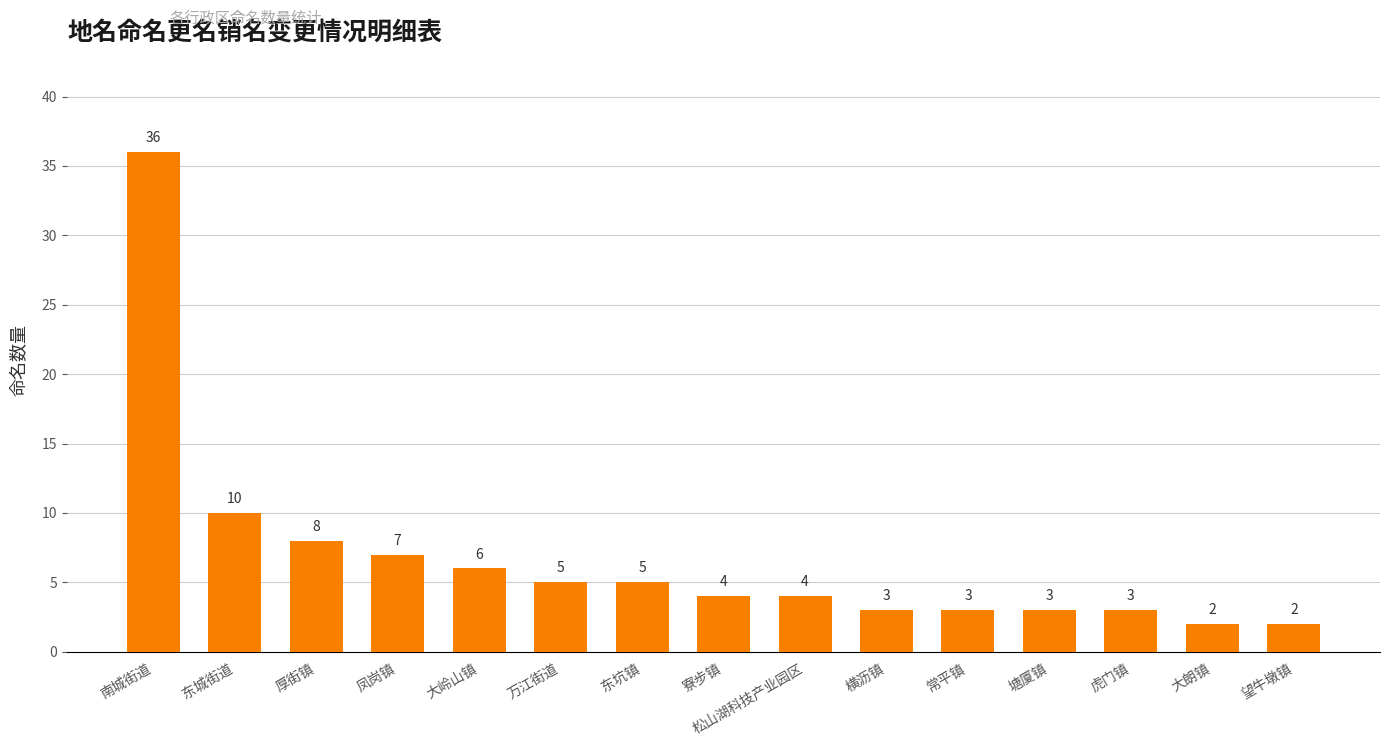

Count the number of categories in the chart.

15